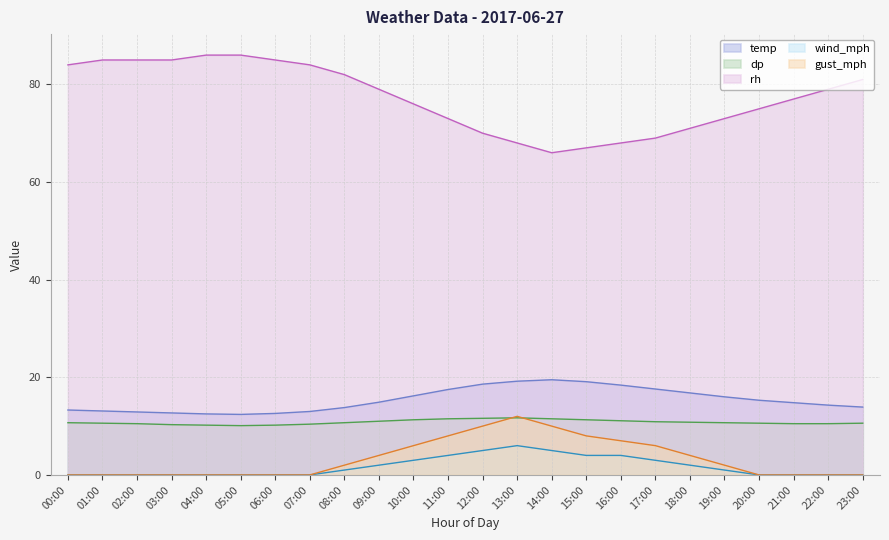

Where does the rh series first go above 79?

00:00